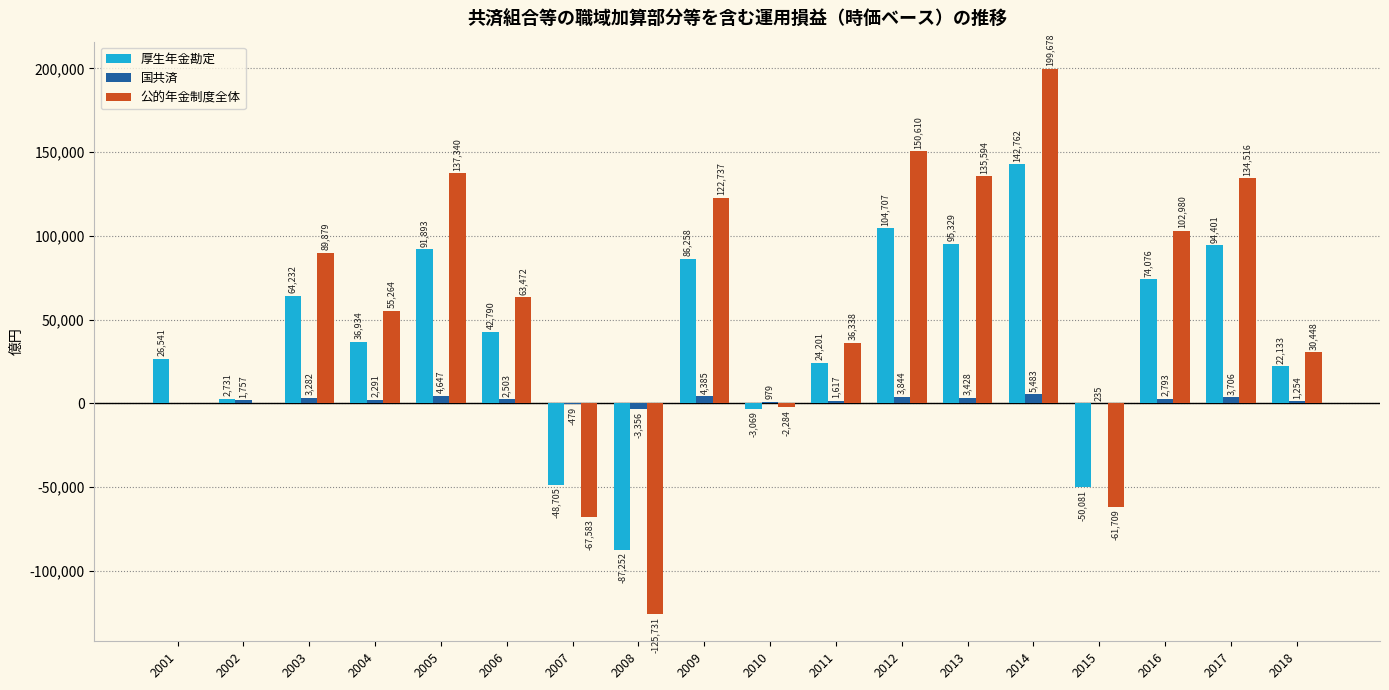

Which series changed the most between 2003 and 2008?

公的年金制度全体